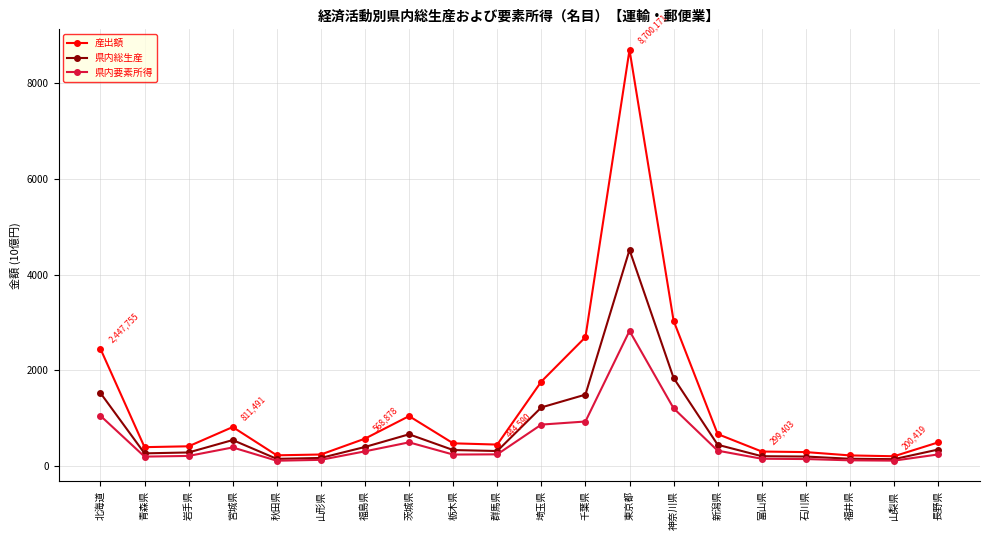

What is the label of the 19th point from the right?

青森県